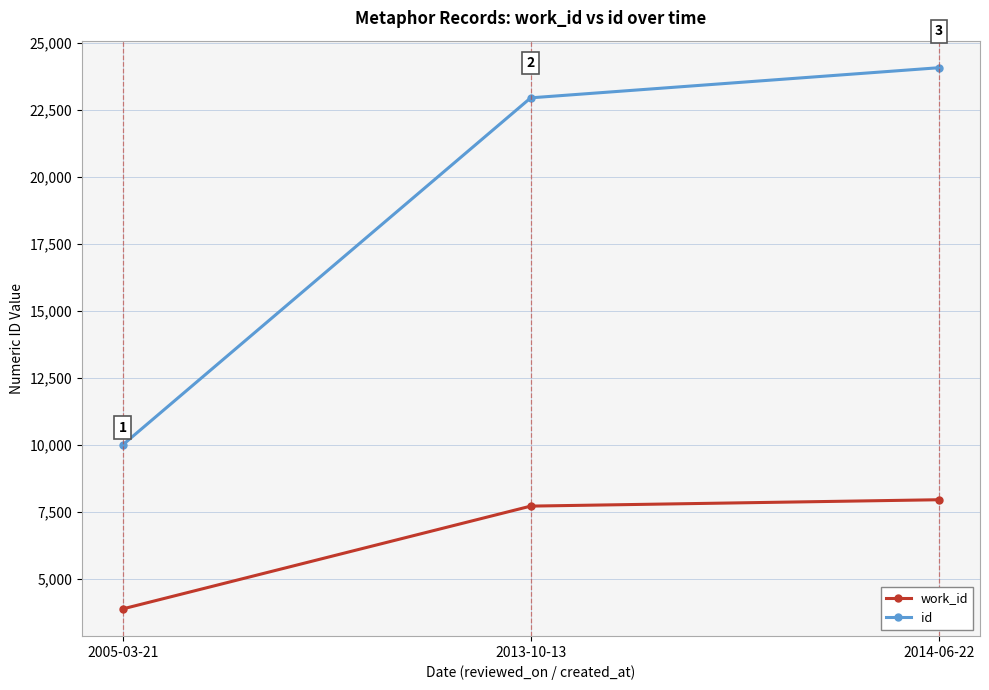

What is the value of the id point at the 2nd from the left?

22961